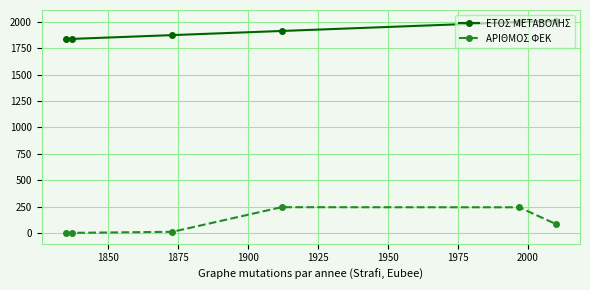

How many series are shown in this chart?

2